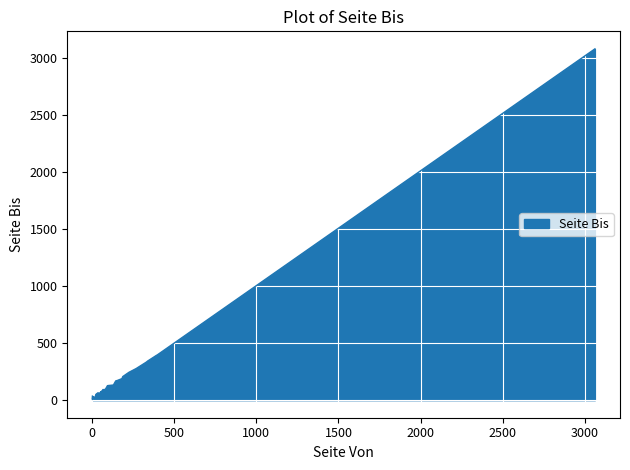

Approximately how many times larger is the value at 1 compared to 129?

0.2